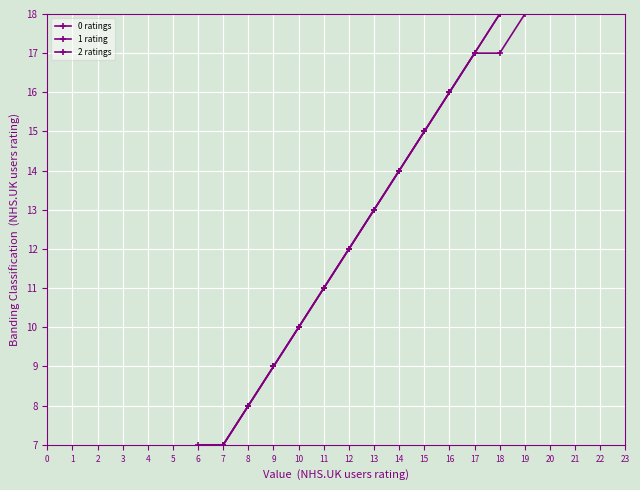

List the series in order of their overall mean, lowest first.

0 ratings, 2 ratings, 1 rating